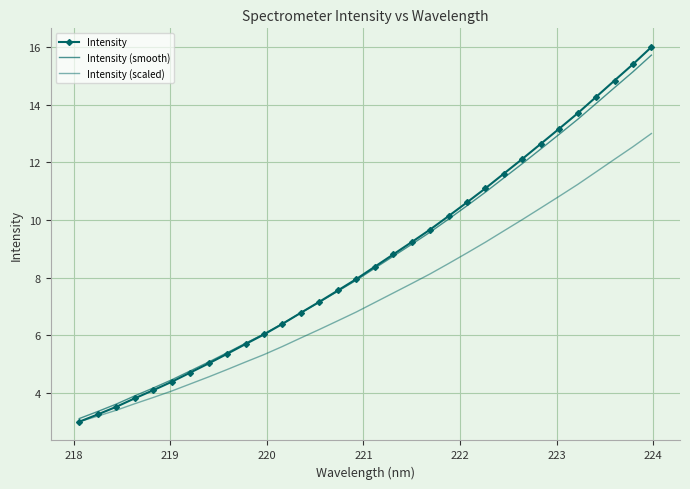

Is this an area chart (filled region under the line)?

No